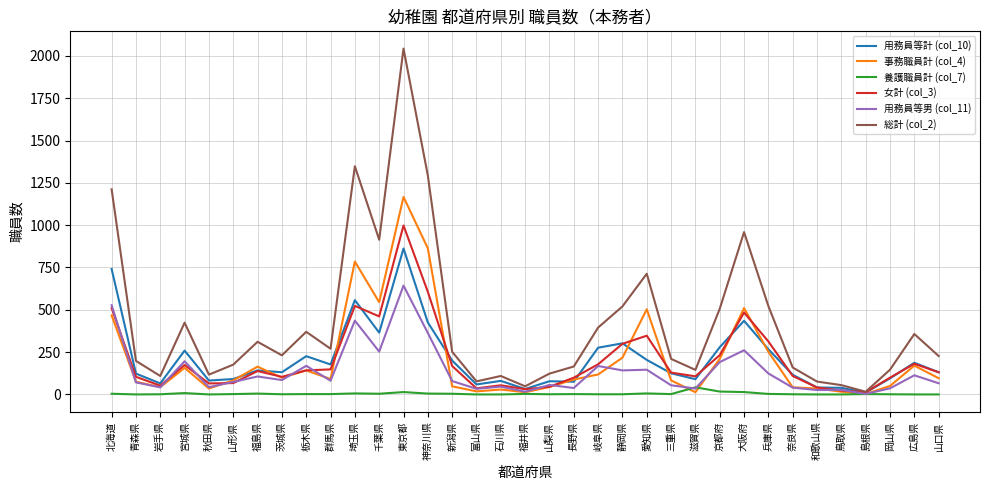

Is the value of 養護職員計 (col_7) at 山口県 greater than the value of 女計 (col_3) at 秋田県?

No